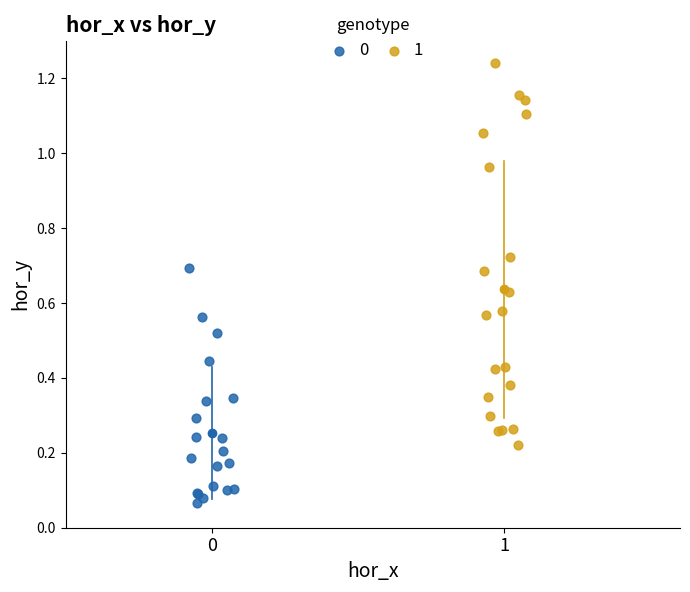

Which series contains the lowest Y value?

0